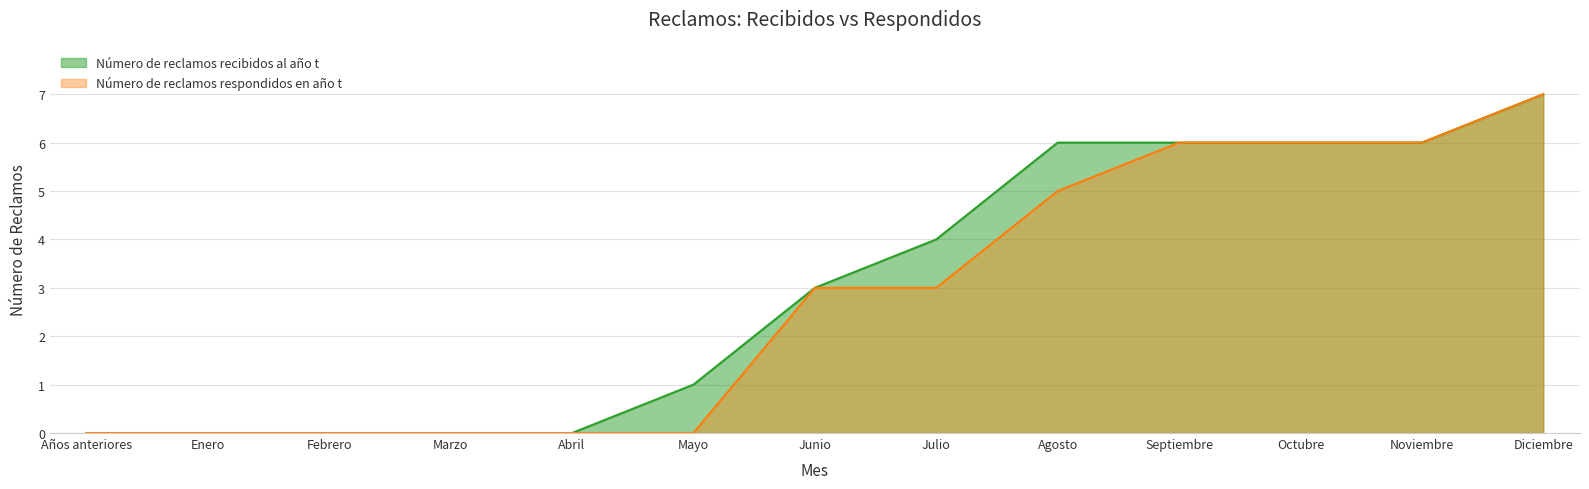

True or false: Número de reclamos respondidos en año t and Número de reclamos recibidos al año t cross at least once.

False